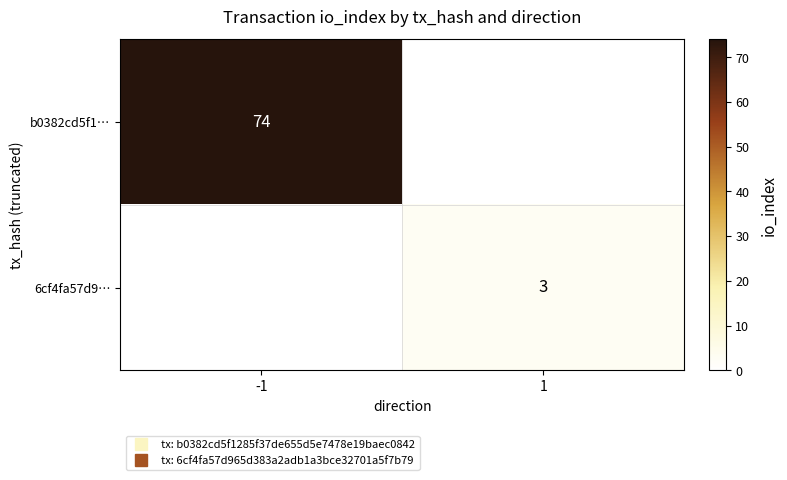

At 1, list the series in order from largest to smallest.

b0382cd5f1…, 6cf4fa57d9…